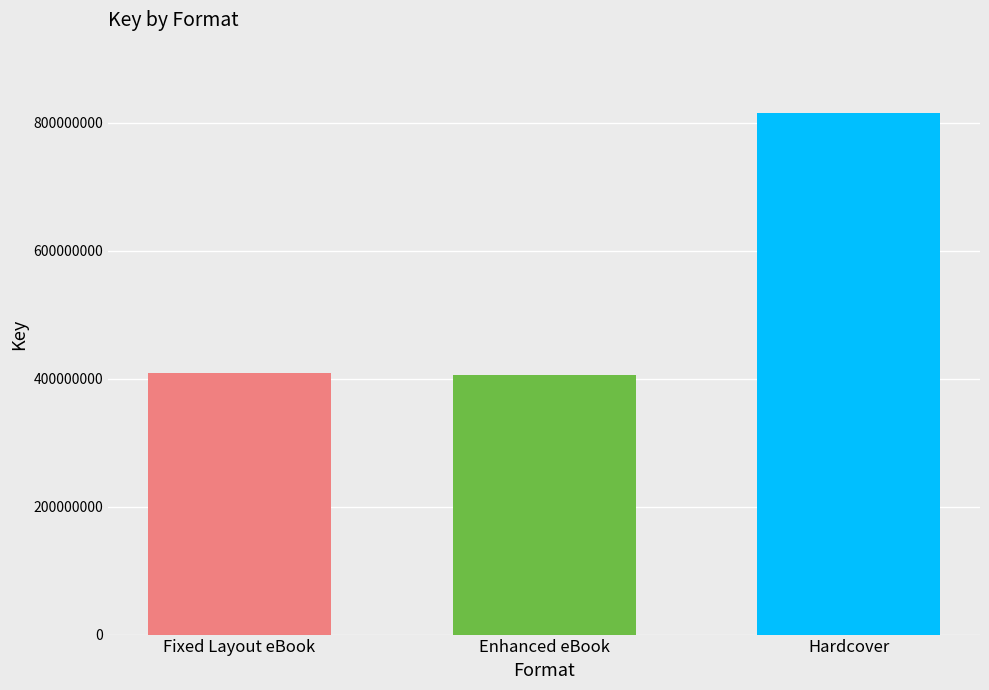

At which label is the value closest to 611329397?

Fixed Layout eBook